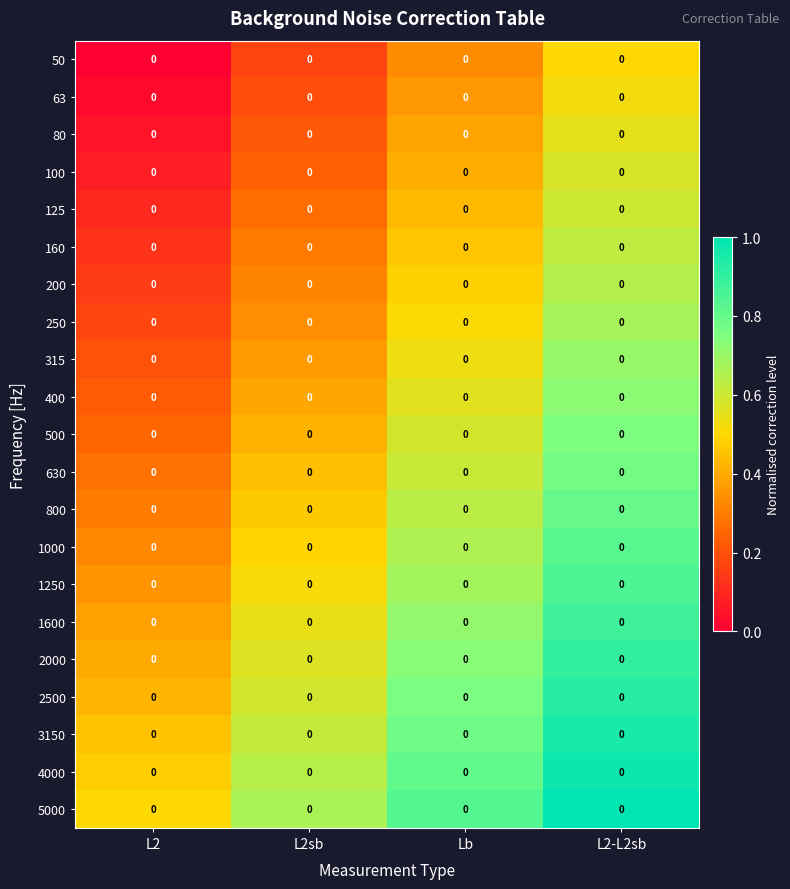

At which category is the sum across all series the highest?

L2-L2sb